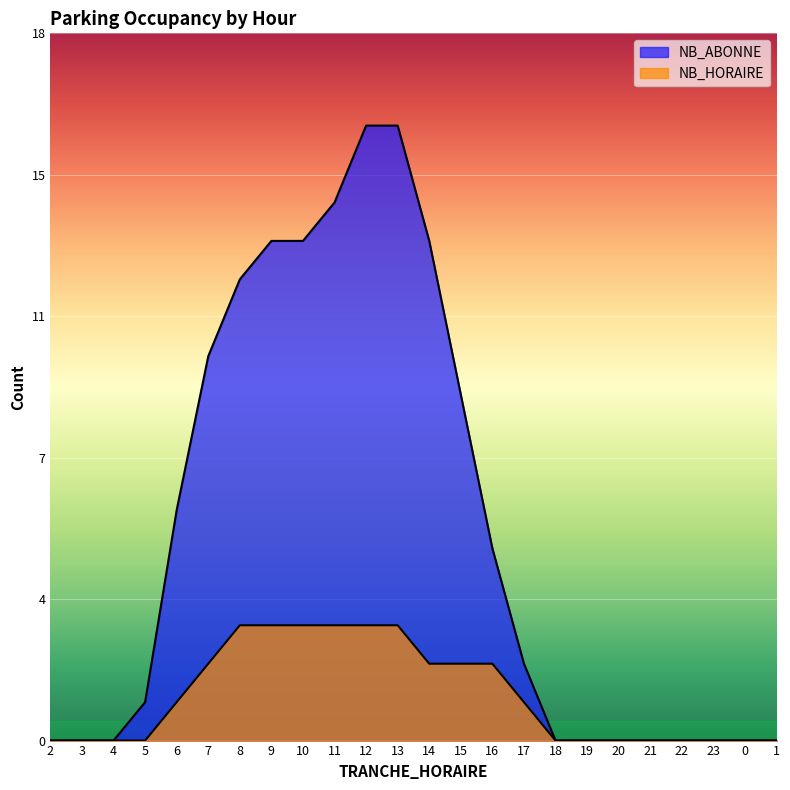

Between 21 and 22, which series saw the biggest shift?

NB_ABONNE